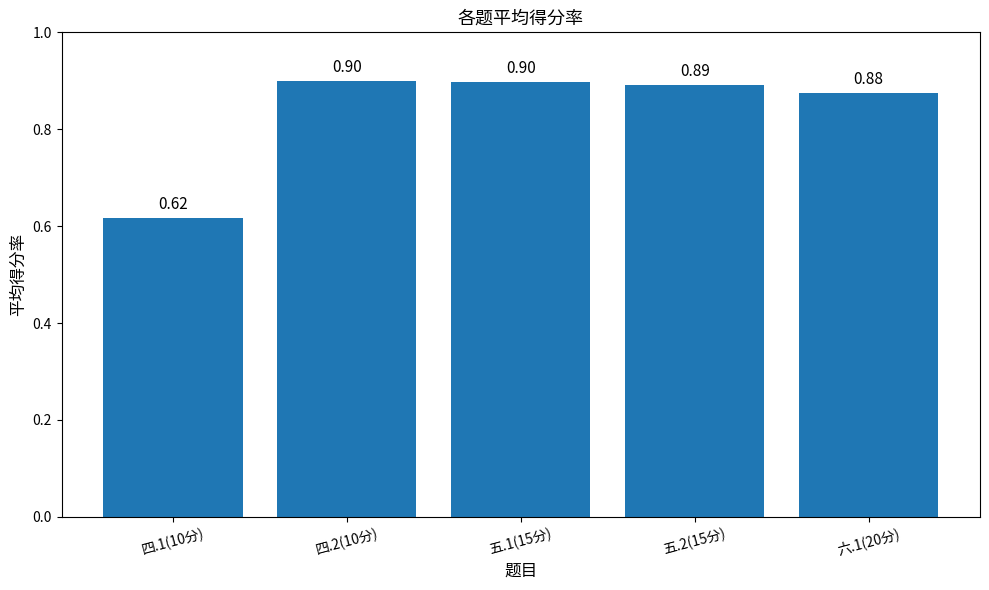

How many bars are there in total?

5